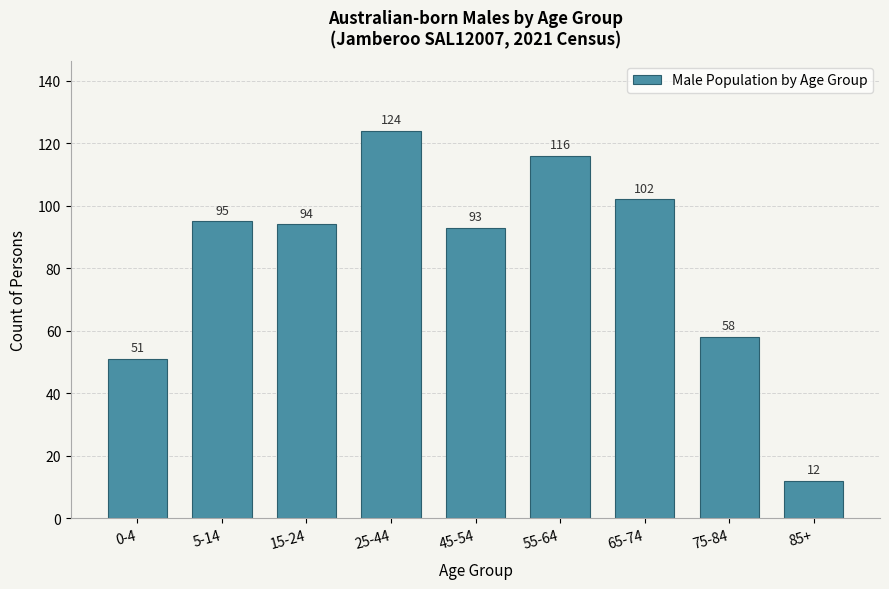

Reading right to left, what are all the values shown in this chart?

12	58	102	116	93	124	94	95	51